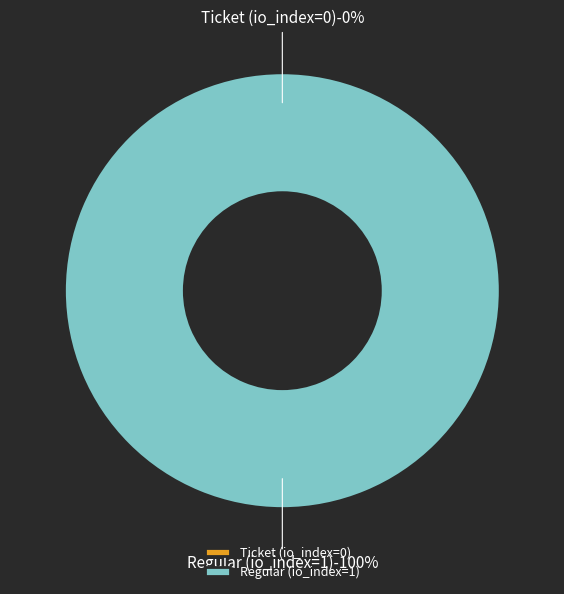

Combined, do Ticket (io_index=0) and Regular (io_index=1) account for over 50%?

Yes